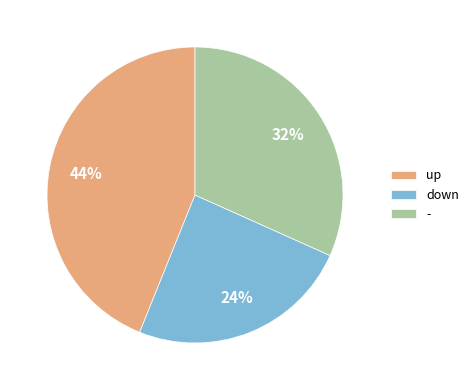

Which has a higher value, up or down?

up